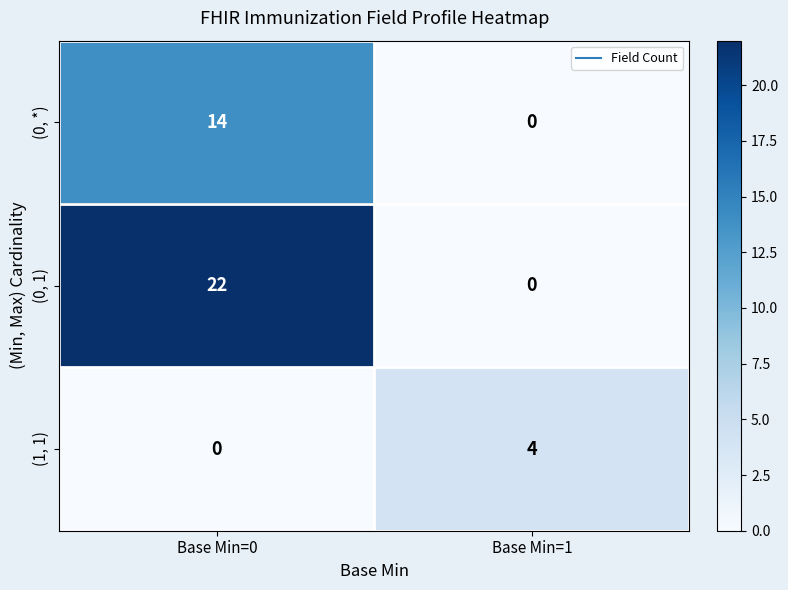

At which category does the chart reach its peak across all series?

Base Min=0